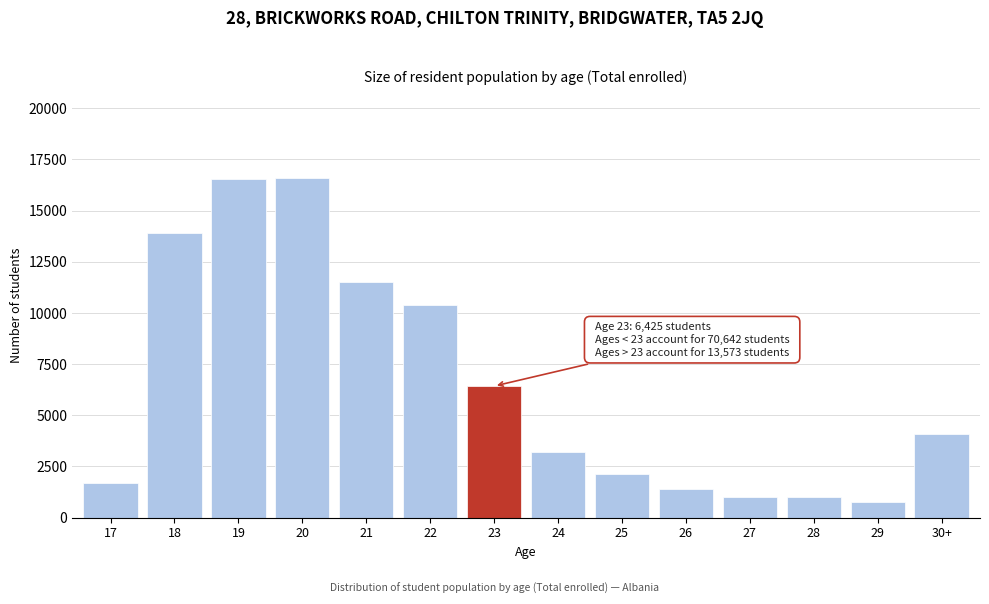

What is the smallest value displayed?

781